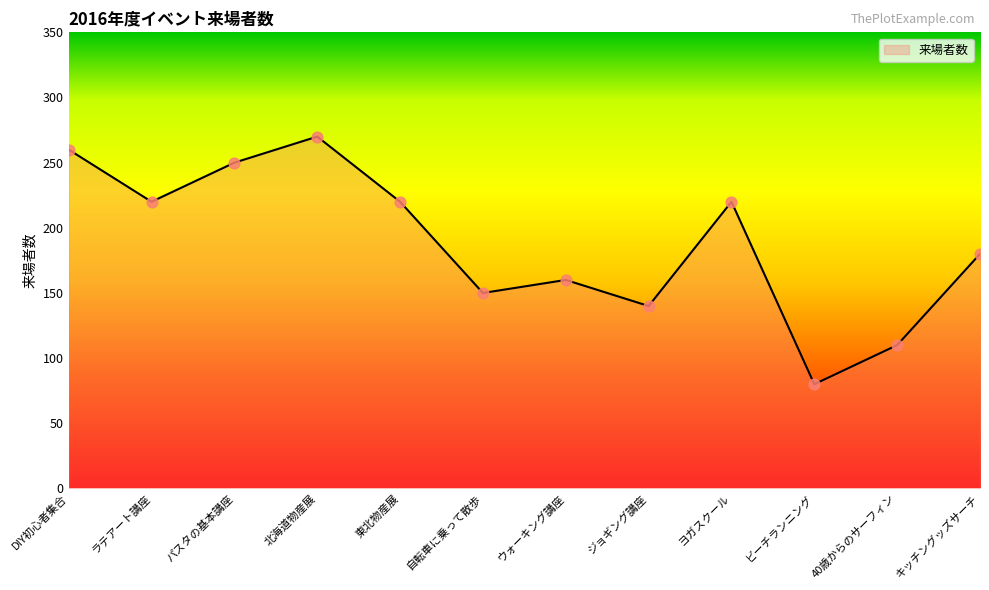

What is the difference between the values at キッチングッズサーチ and ラテアート講座?

40